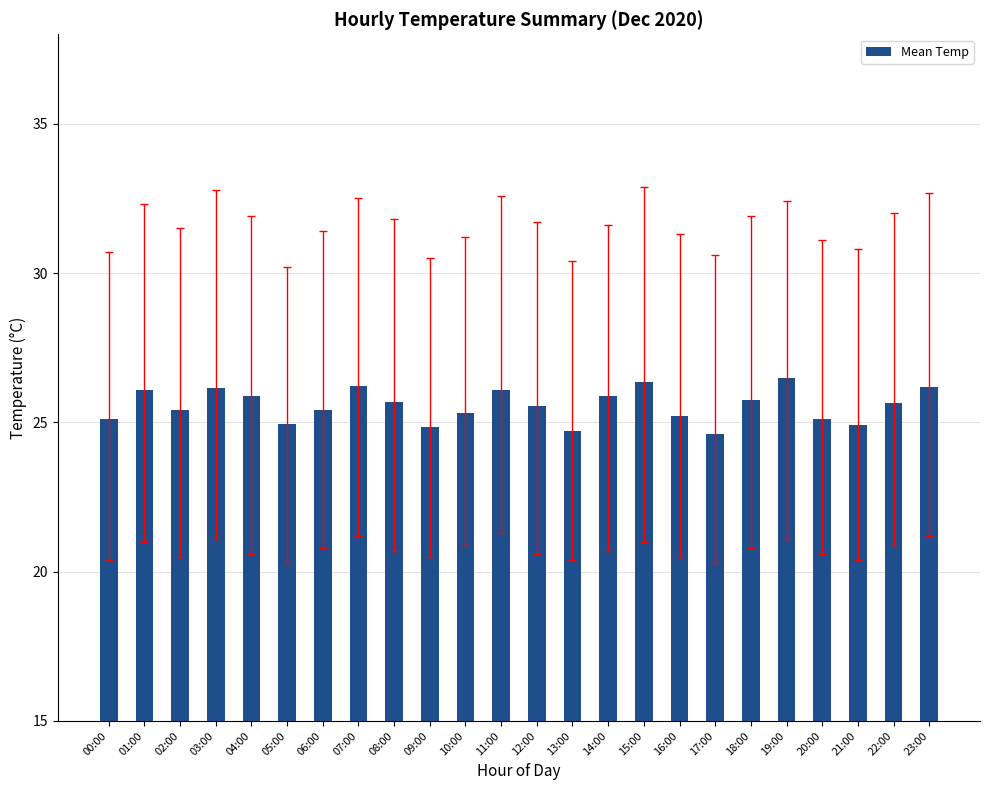

What is the greatest value displayed?

26.5